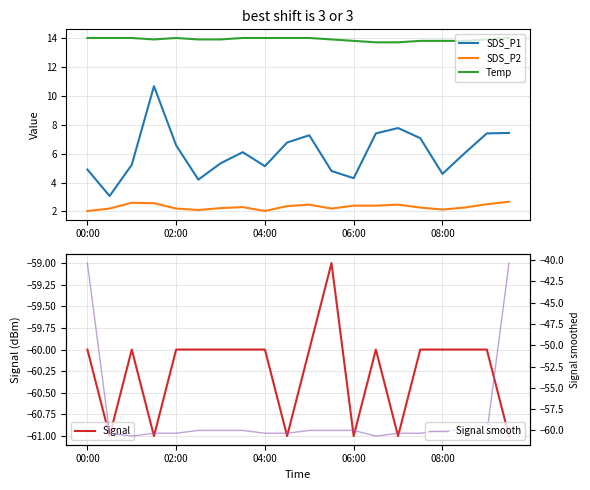

At how many categories does at least one series exceed -4?

20